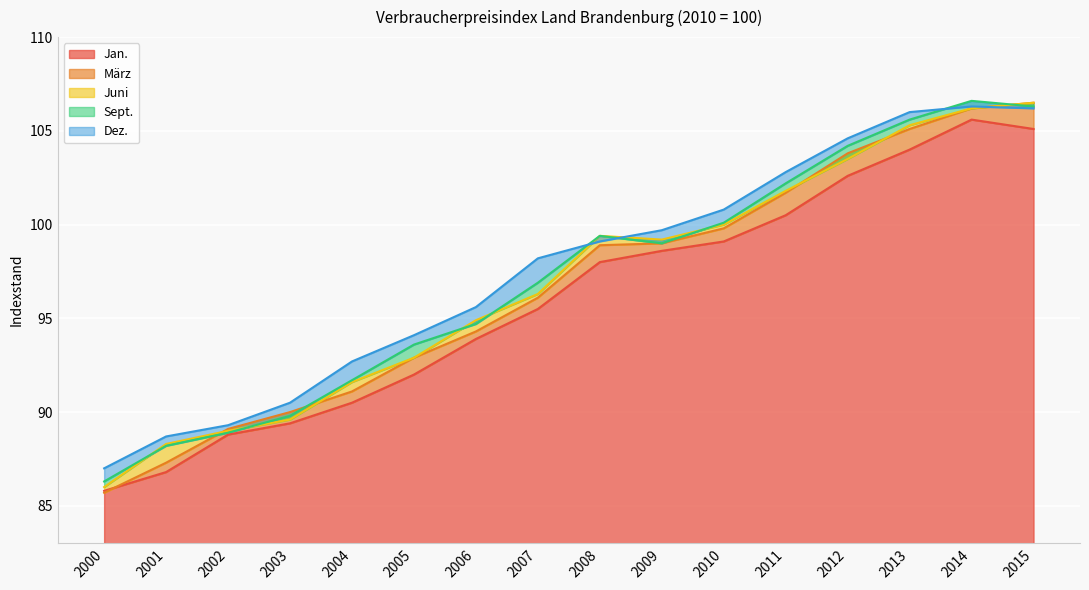

The März series shows 65.9 at 2011. True or false?

False